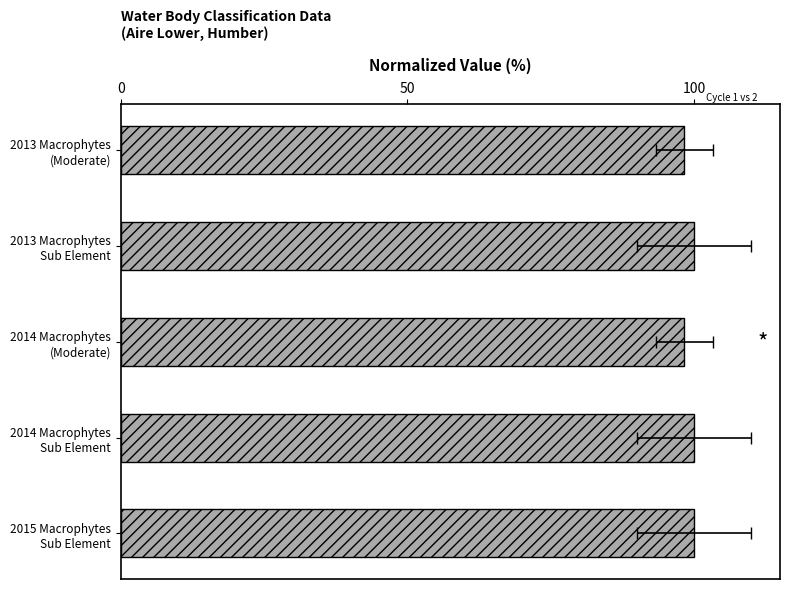

What is the maximum value shown in the chart?

100.0